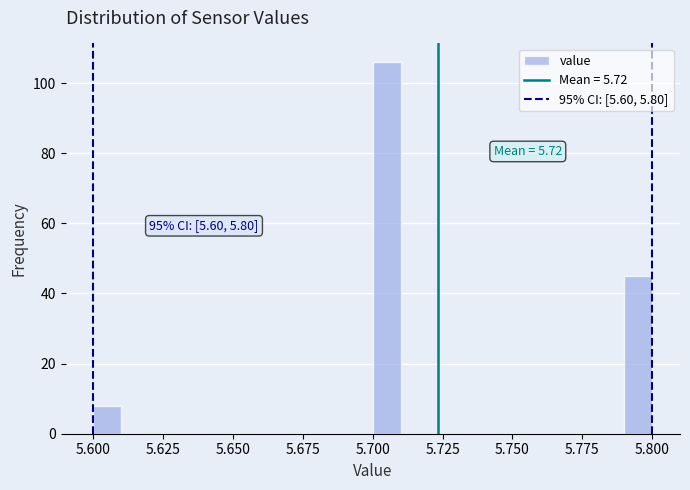

Read against the x-axis, roughly where is the centre of the tallest bar?

5.705